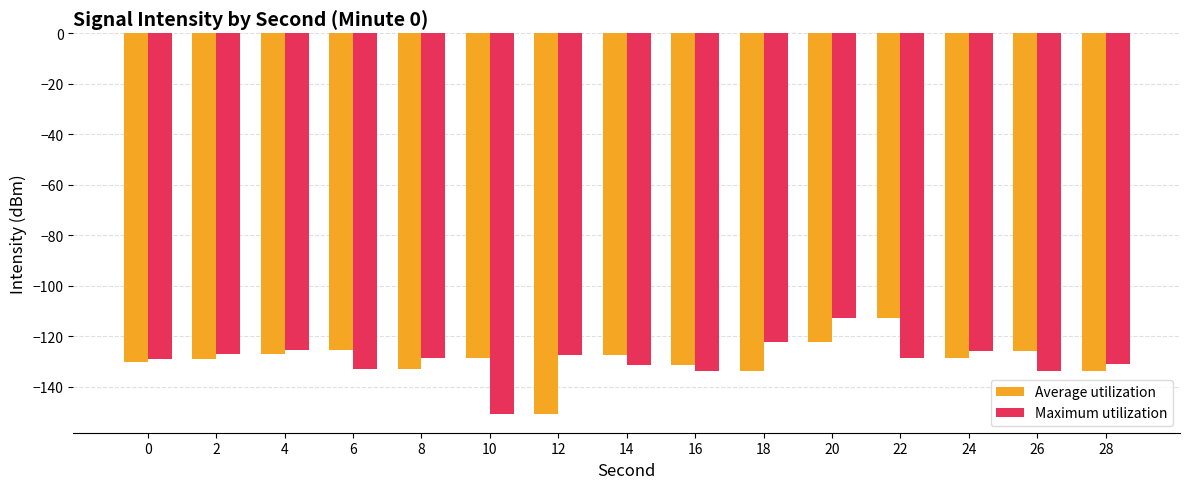

What is the maximum value for Maximum utilization?

-112.7